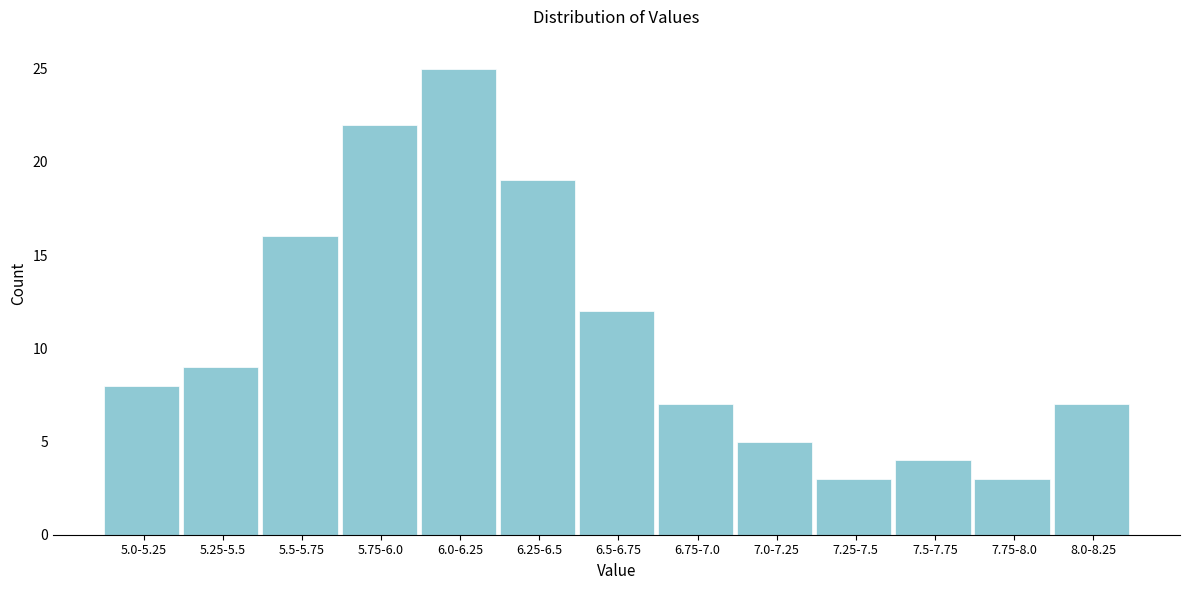

Reading left to right, list all the values displayed in this chart.

5.0-5.25=8	5.25-5.5=9	5.5-5.75=16	5.75-6.0=22	6.0-6.25=25	6.25-6.5=19	6.5-6.75=12	6.75-7.0=7	7.0-7.25=5	7.25-7.5=3	7.5-7.75=4	7.75-8.0=3	8.0-8.25=7